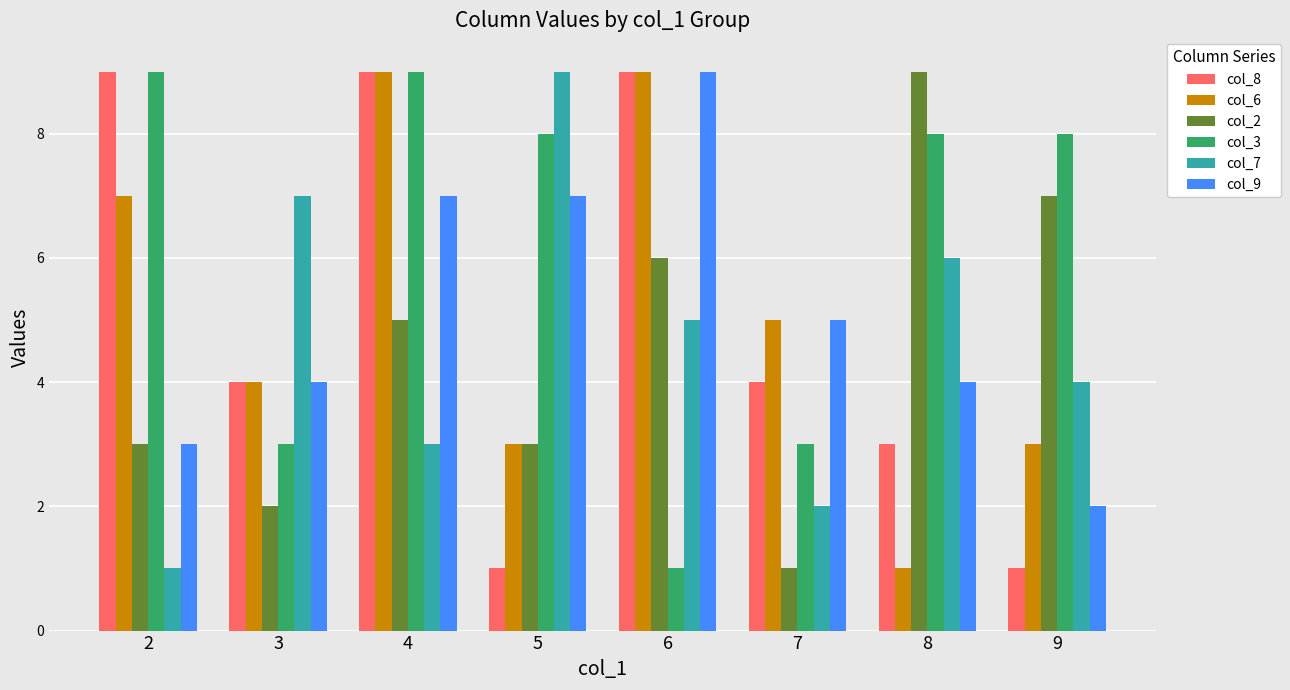

Is it true that col_3 equals 4 at 2?

False